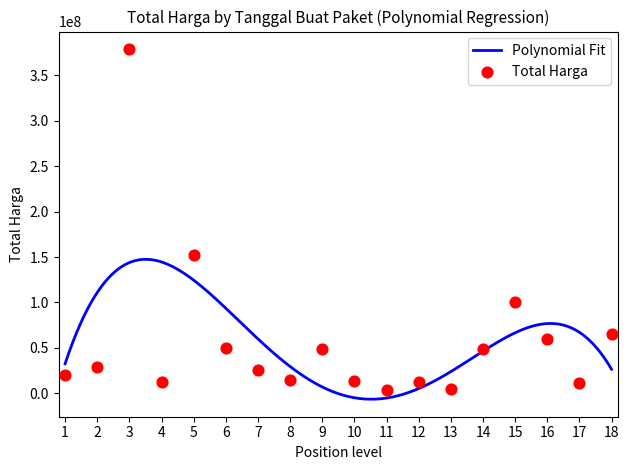

What is the highest value of the Polynomial Fit series?

147481574.2